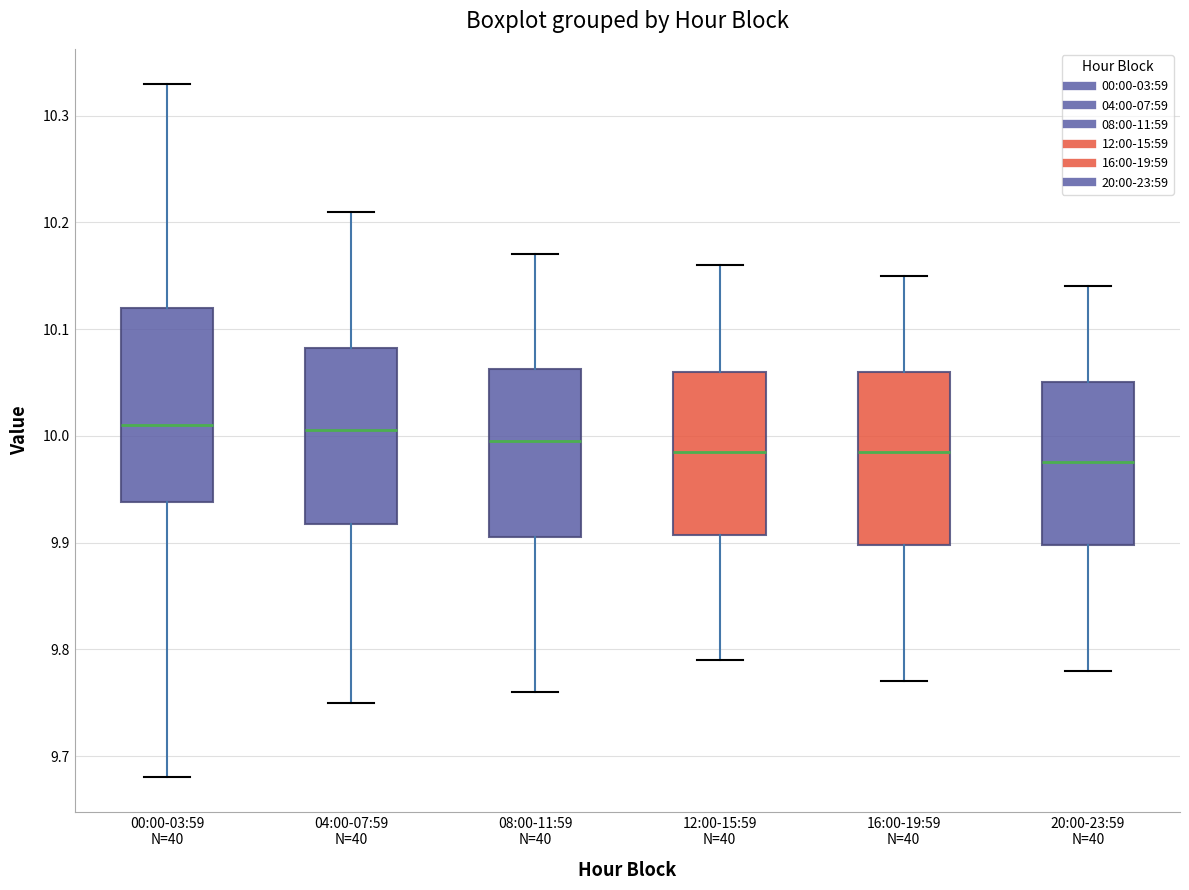

Where is the upper edge of the box for 12:00-15:59 N=40 on the y-axis? The values are not printed on the chart, so give them approximately, as read against the axis.

10.06